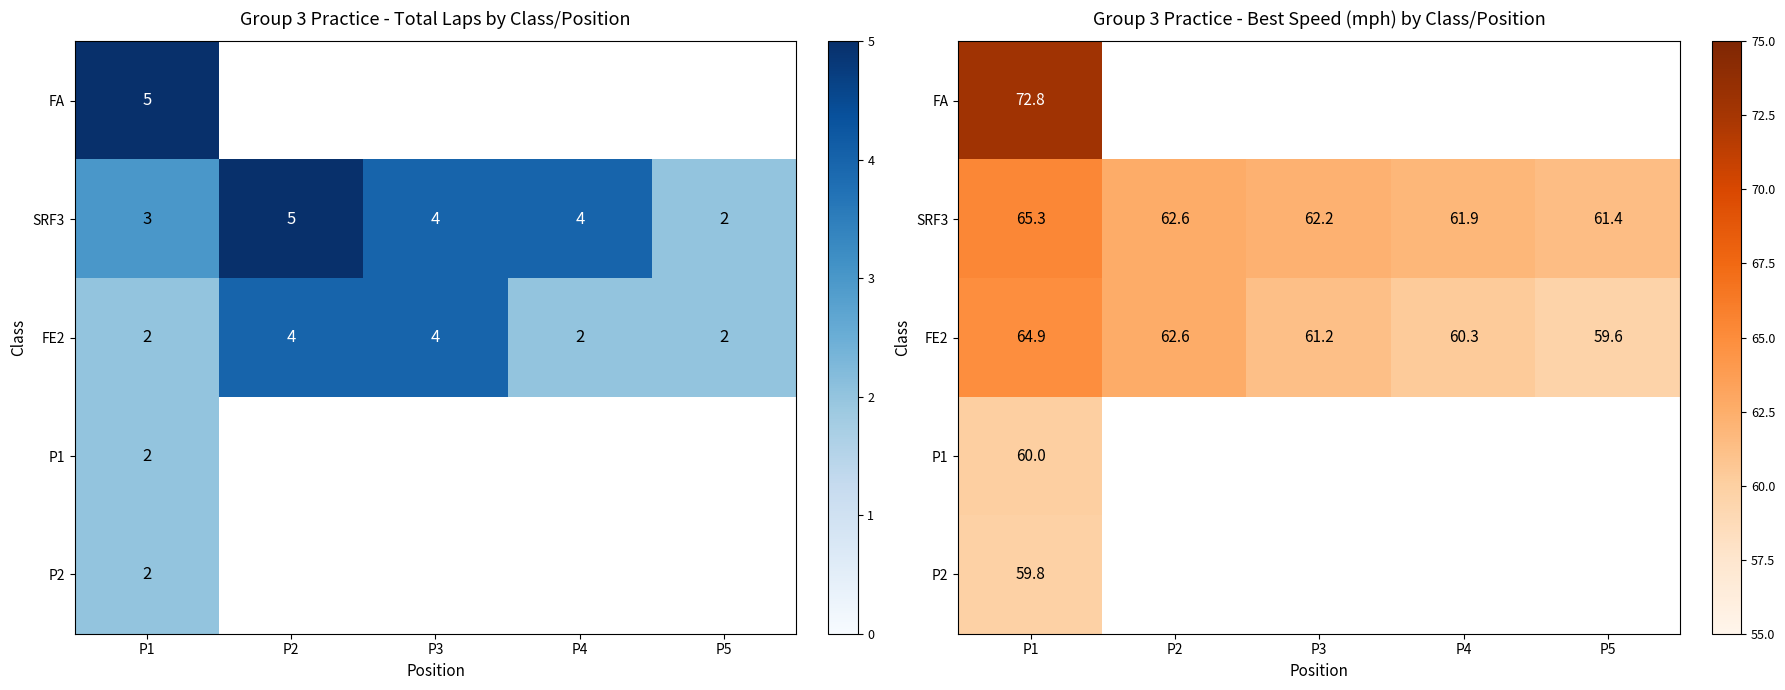

Which series has the largest range (max minus min)?

FE2